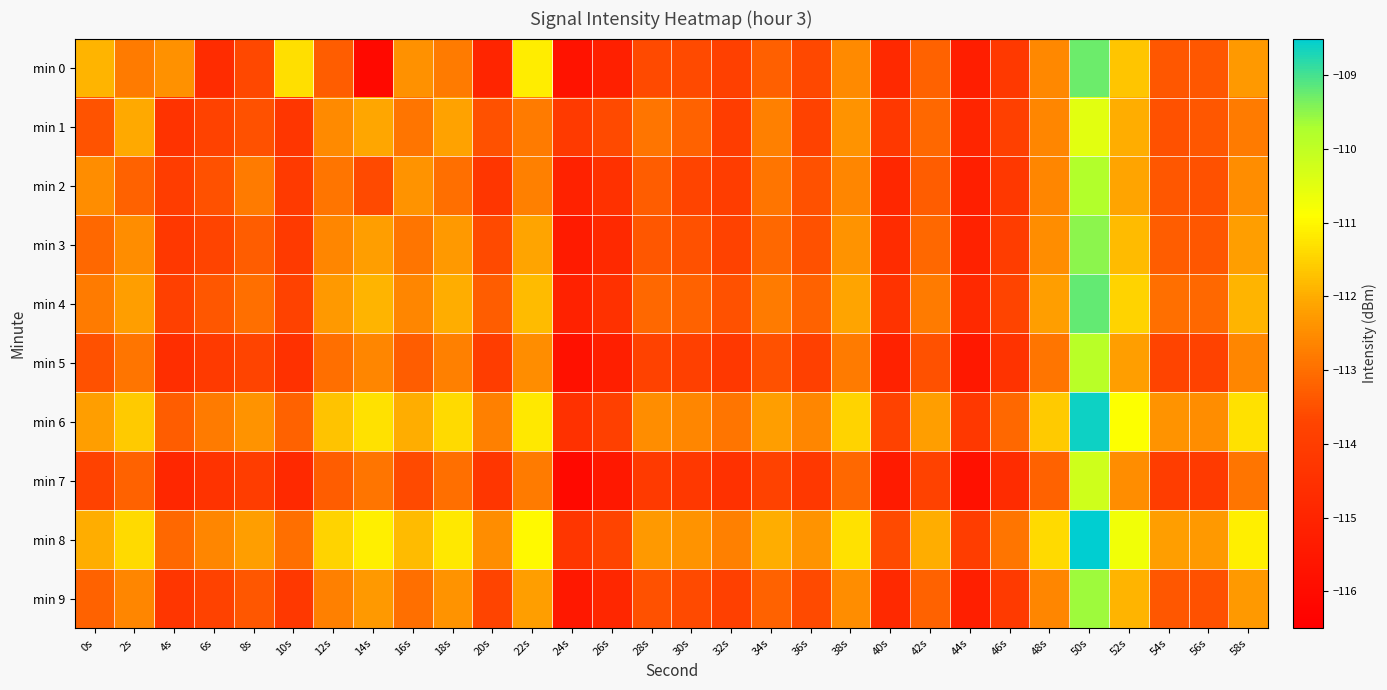

Reading left to right, list all the values displayed in this chart.

min 0: 0s=-111.9	2s=-112.8	4s=-112.4	6s=-114.7	8s=-113.7	10s=-111.3	12s=-113.3	14s=-116.1	16s=-112.4	18s=-112.8	20s=-114.9	22s=-111.1	24s=-115.7	26s=-115.2	28s=-113.6	30s=-113.6	32s=-113.9	34s=-113.2	36s=-113.6	38s=-112.6	40s=-114.8	42s=-113.2	44s=-115.2	46s=-114.2	48s=-112.6	50s=-109.3	52s=-111.7	54s=-113.4	56s=-113.4	58s=-112.3
min 1: 0s=-113.4	2s=-112.0	4s=-114.4	6s=-113.8	8s=-113.5	10s=-114.3	12s=-112.5	14s=-112.1	16s=-112.9	18s=-112.1	20s=-113.5	22s=-112.8	24s=-114.1	26s=-113.6	28s=-112.9	30s=-113.2	32s=-114.0	34s=-112.7	36s=-113.8	38s=-112.4	40s=-114.2	42s=-113.1	44s=-115.0	46s=-113.9	48s=-112.6	50s=-110.5	52s=-112.0	54s=-113.5	56s=-113.4	58s=-112.8
min 2: 0s=-112.5	2s=-113.2	4s=-114.0	6s=-113.5	8s=-112.8	10s=-114.1	12s=-112.9	14s=-113.6	16s=-112.4	18s=-113.0	20s=-114.3	22s=-112.7	24s=-115.1	26s=-114.5	28s=-113.3	30s=-113.7	32s=-114.0	34s=-112.9	36s=-113.5	38s=-112.6	40s=-114.9	42s=-113.3	44s=-115.2	46s=-114.2	48s=-112.6	50s=-109.8	52s=-112.1	54s=-113.4	56s=-113.5	58s=-112.5
min 3: 0s=-113.1	2s=-112.5	4s=-114.2	6s=-113.7	8s=-113.3	10s=-114.1	12s=-112.6	14s=-112.2	16s=-112.9	18s=-112.3	20s=-113.6	22s=-112.1	24s=-115.4	26s=-114.8	28s=-113.4	30s=-113.5	32s=-113.8	34s=-113.1	36s=-113.5	38s=-112.4	40s=-114.7	42s=-113.1	44s=-115.1	46s=-114.0	48s=-112.5	50s=-109.5	52s=-111.8	54s=-113.3	56s=-113.4	58s=-112.2
min 4: 0s=-112.8	2s=-112.2	4s=-113.9	6s=-113.4	8s=-113.0	10s=-113.8	12s=-112.3	14s=-111.9	16s=-112.6	18s=-112.0	20s=-113.3	22s=-111.8	24s=-115.1	26s=-114.5	28s=-113.1	30s=-113.2	32s=-113.5	34s=-112.8	36s=-113.2	38s=-112.1	40s=-114.4	42s=-112.8	44s=-114.8	46s=-113.7	48s=-112.2	50s=-109.2	52s=-111.5	54s=-113.0	56s=-113.1	58s=-111.9
min 5: 0s=-113.5	2s=-112.9	4s=-114.6	6s=-114.1	8s=-113.7	10s=-114.5	12s=-113.0	14s=-112.6	16s=-113.3	18s=-112.7	20s=-114.0	22s=-112.5	24s=-115.8	26s=-115.2	28s=-113.8	30s=-113.9	32s=-114.2	34s=-113.5	36s=-113.9	38s=-112.8	40s=-115.1	42s=-113.5	44s=-115.5	46s=-114.4	48s=-112.9	50s=-109.9	52s=-112.2	54s=-113.7	56s=-113.8	58s=-112.6
min 6: 0s=-112.2	2s=-111.6	4s=-113.3	6s=-112.8	8s=-112.4	10s=-113.2	12s=-111.7	14s=-111.3	16s=-112.0	18s=-111.4	20s=-112.7	22s=-111.2	24s=-114.5	26s=-113.9	28s=-112.5	30s=-112.6	32s=-112.9	34s=-112.2	36s=-112.6	38s=-111.5	40s=-113.8	42s=-112.2	44s=-114.2	46s=-113.1	48s=-111.6	50s=-108.6	52s=-110.9	54s=-112.4	56s=-112.5	58s=-111.3
min 7: 0s=-113.8	2s=-113.2	4s=-114.9	6s=-114.4	8s=-114.0	10s=-114.8	12s=-113.3	14s=-112.9	16s=-113.6	18s=-113.0	20s=-114.3	22s=-112.8	24s=-116.1	26s=-115.5	28s=-114.1	30s=-114.2	32s=-114.5	34s=-113.8	36s=-114.2	38s=-113.1	40s=-115.4	42s=-113.8	44s=-115.8	46s=-114.7	48s=-113.2	50s=-110.2	52s=-112.5	54s=-114.0	56s=-114.1	58s=-112.9
min 8: 0s=-112.0	2s=-111.4	4s=-113.1	6s=-112.6	8s=-112.2	10s=-113.0	12s=-111.5	14s=-111.1	16s=-111.8	18s=-111.2	20s=-112.5	22s=-111.0	24s=-114.3	26s=-113.7	28s=-112.3	30s=-112.4	32s=-112.7	34s=-112.0	36s=-112.4	38s=-111.3	40s=-113.6	42s=-112.0	44s=-114.0	46s=-112.9	48s=-111.4	50s=-108.4	52s=-110.7	54s=-112.2	56s=-112.3	58s=-111.1
min 9: 0s=-113.2	2s=-112.6	4s=-114.3	6s=-113.8	8s=-113.4	10s=-114.2	12s=-112.7	14s=-112.3	16s=-113.0	18s=-112.4	20s=-113.7	22s=-112.2	24s=-115.5	26s=-114.9	28s=-113.5	30s=-113.6	32s=-113.9	34s=-113.2	36s=-113.6	38s=-112.5	40s=-114.8	42s=-113.2	44s=-115.2	46s=-114.1	48s=-112.6	50s=-109.6	52s=-111.9	54s=-113.4	56s=-113.5	58s=-112.3